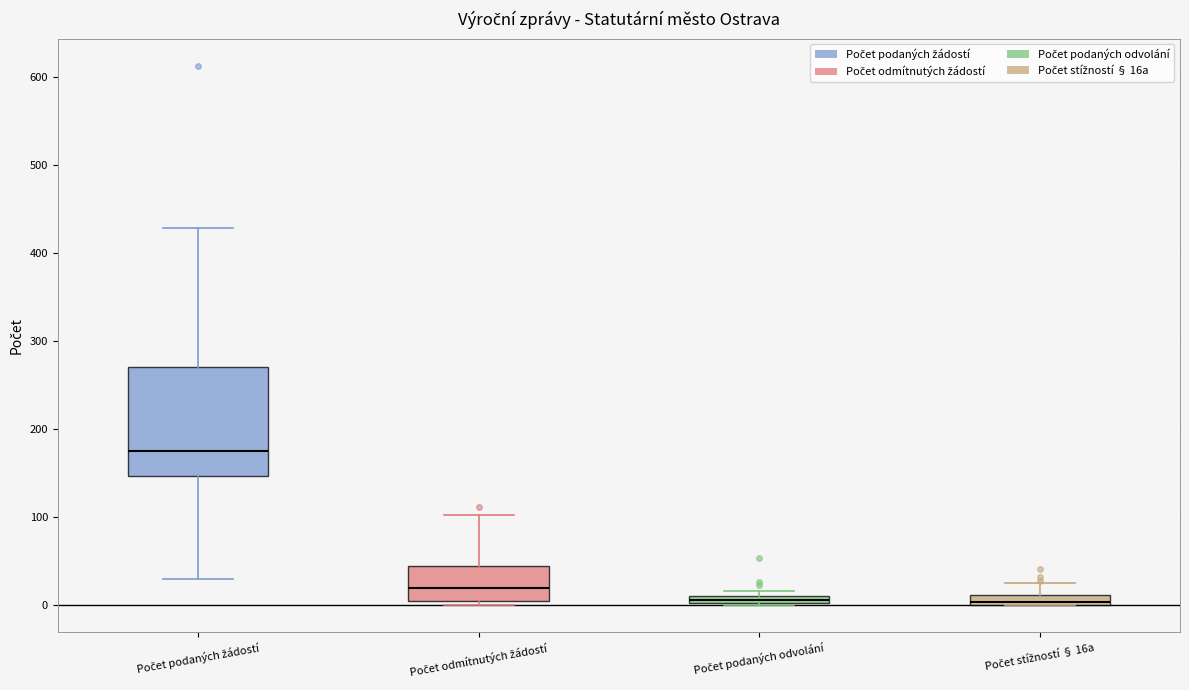

Which box's median line is the highest?

Počet podaných žádostí